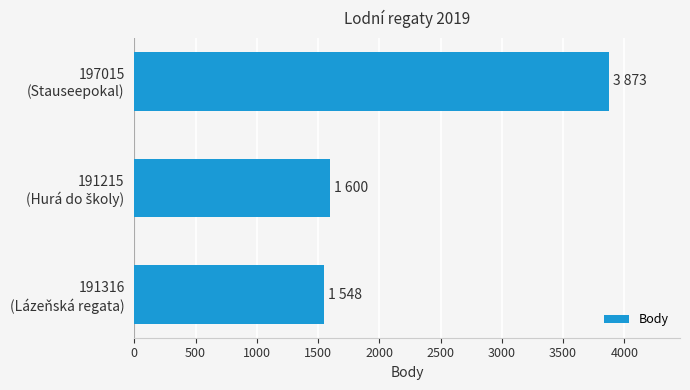

What is the smallest value displayed?

1548